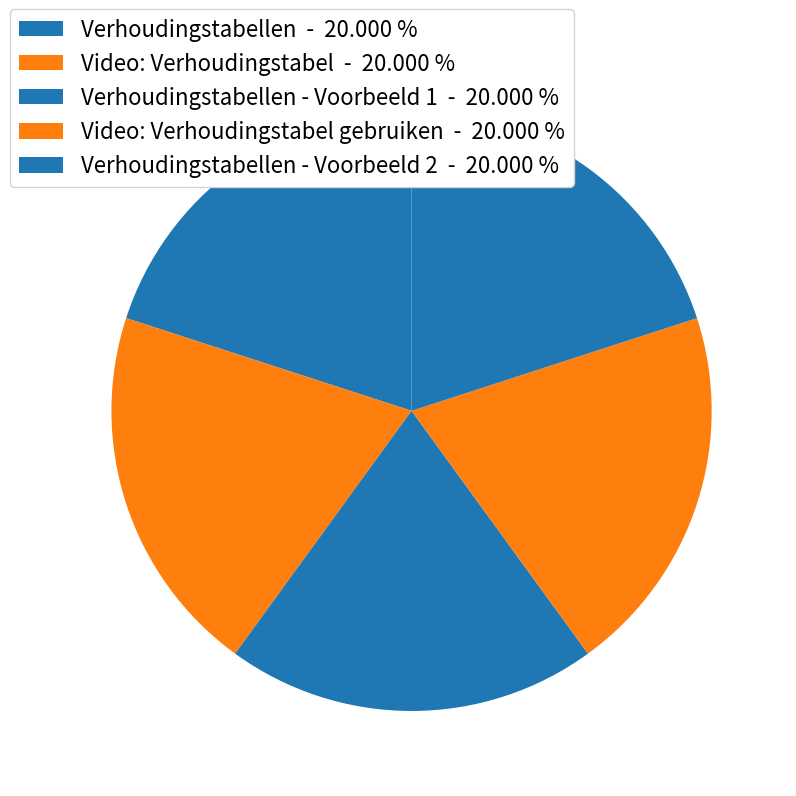

How many segments does this pie chart have?

5